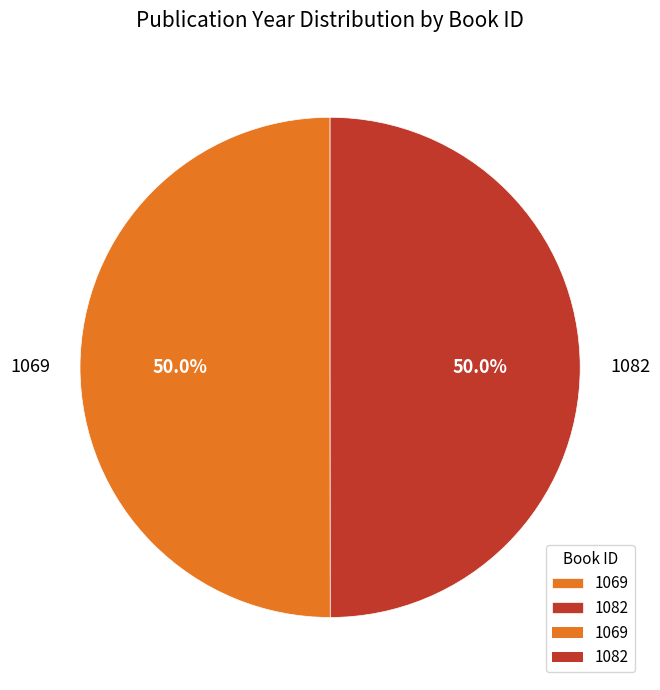

How much of the chart is everything except 1082?

50.0%